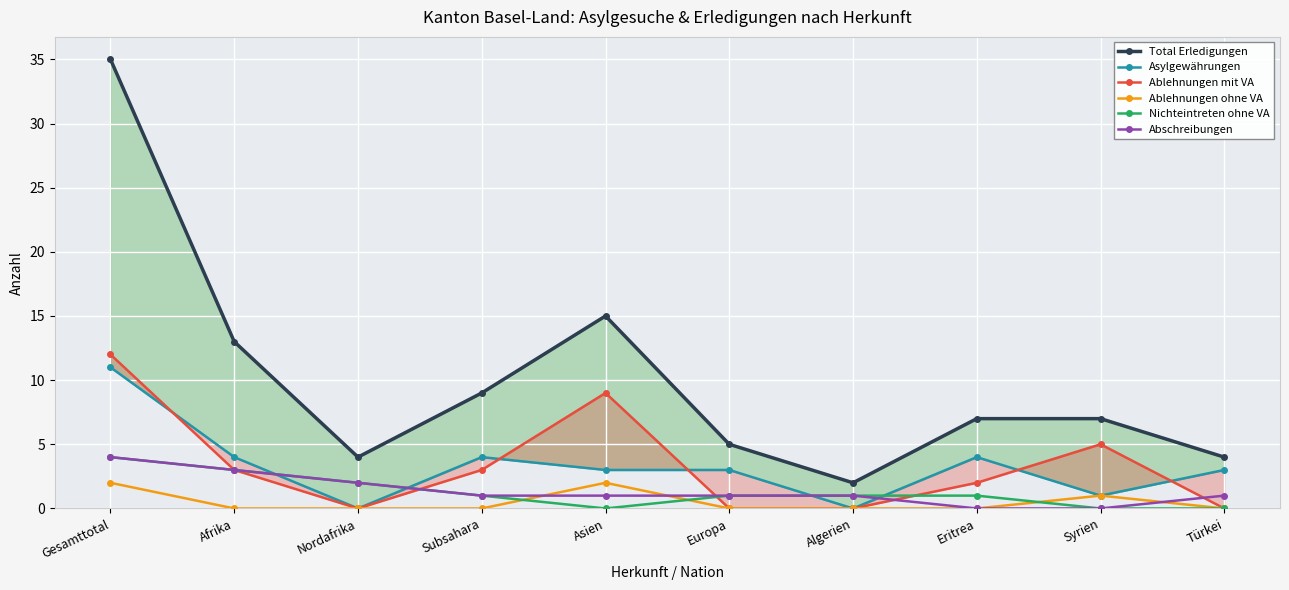

At which label does Ablehnungen ohne VA reach its minimum?

Afrika